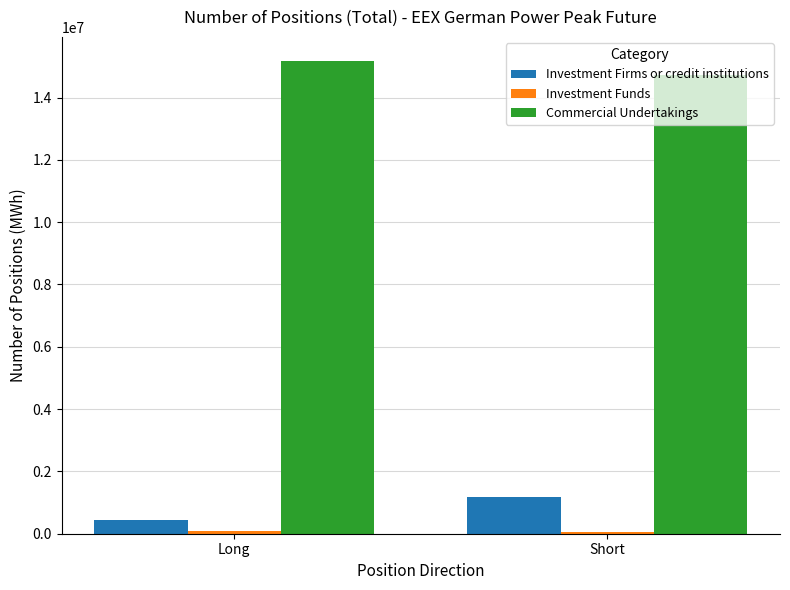

What is the maximum value for Commercial Undertakings?

15188484